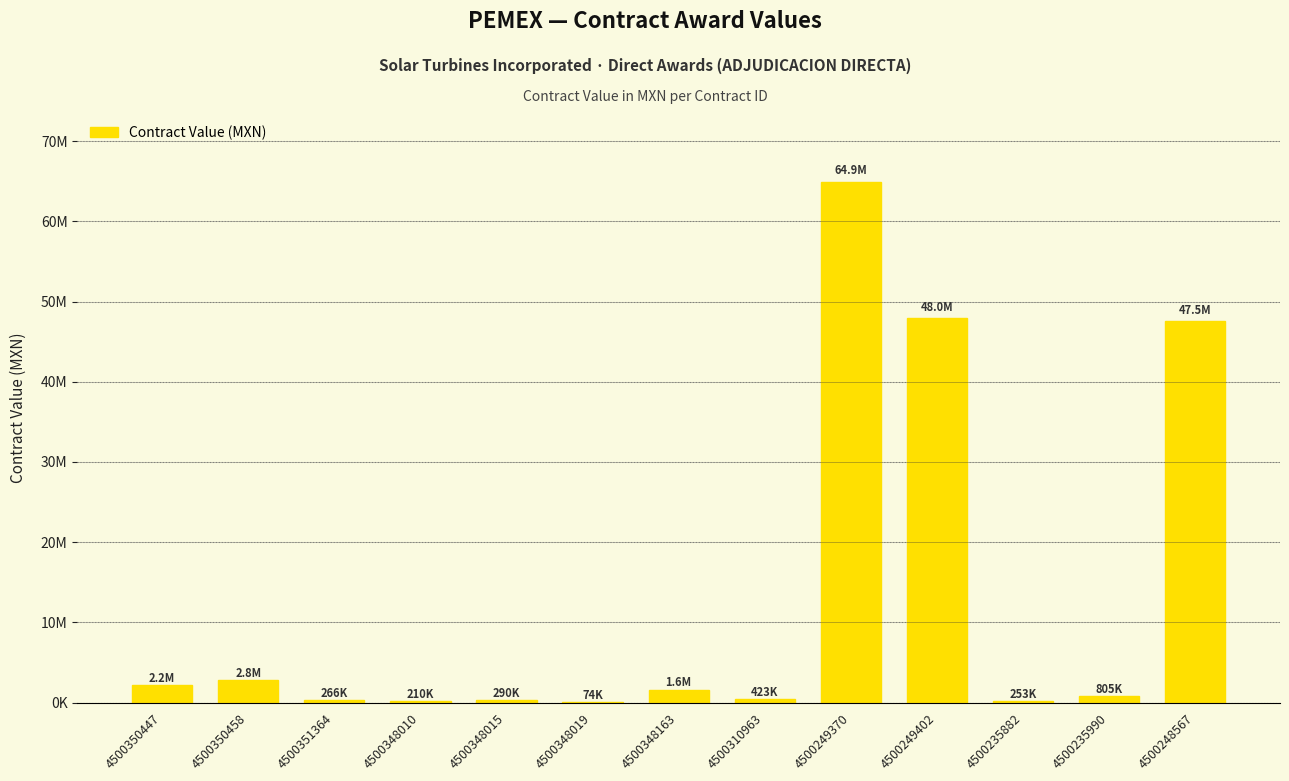

Which has a higher value, 4500350458 or 4500348015?

4500350458